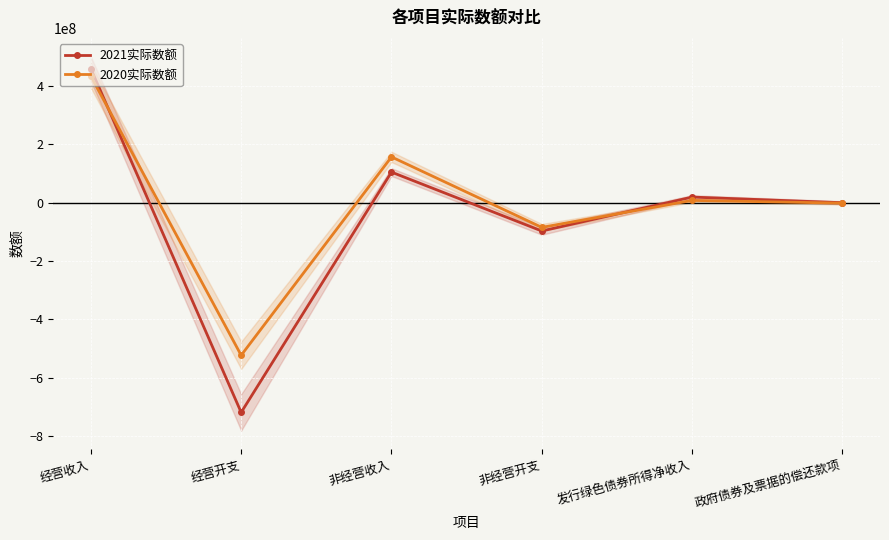

List the series in order of their peak value, highest first.

2021实际数额, 2020实际数额